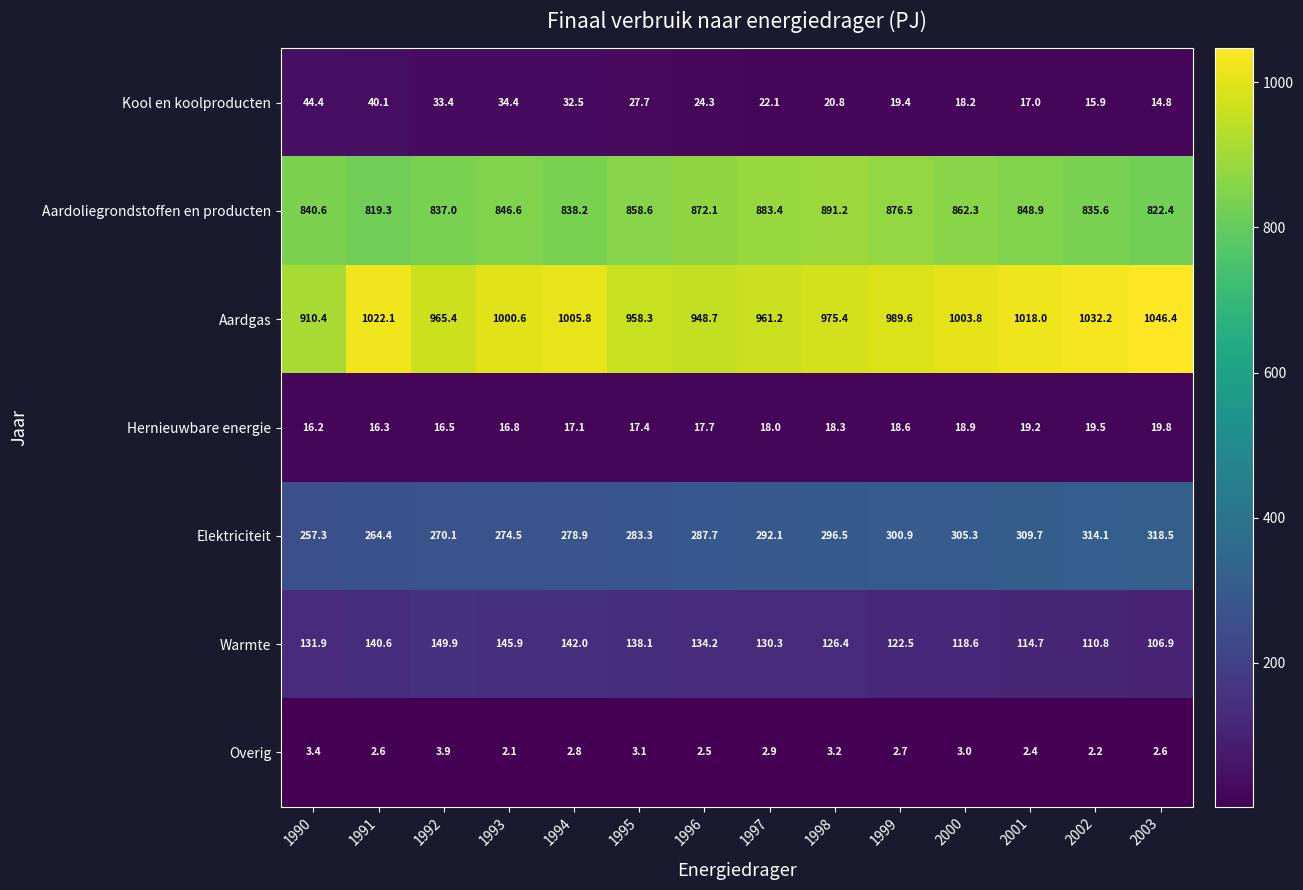

At how many categories does at least one series exceed 312?

14